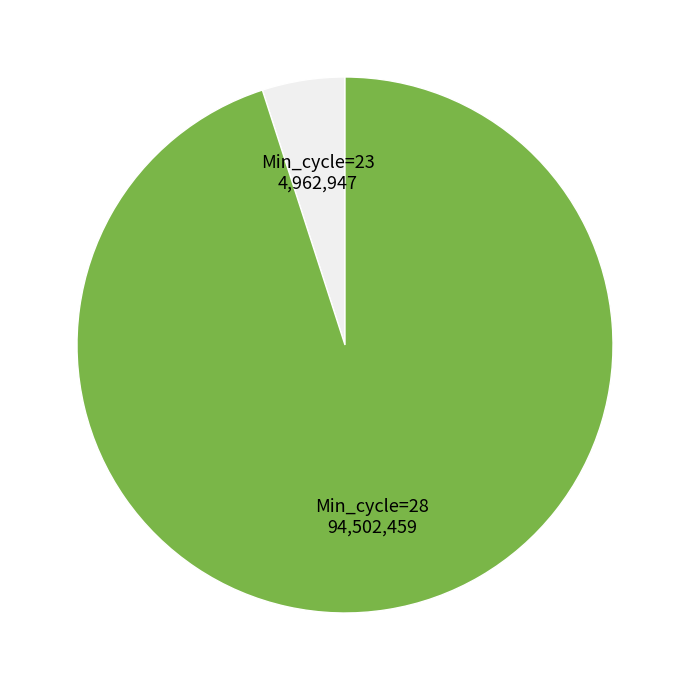

Between Min_cycle=23 and Min_cycle=28, which is larger?

Min_cycle=28